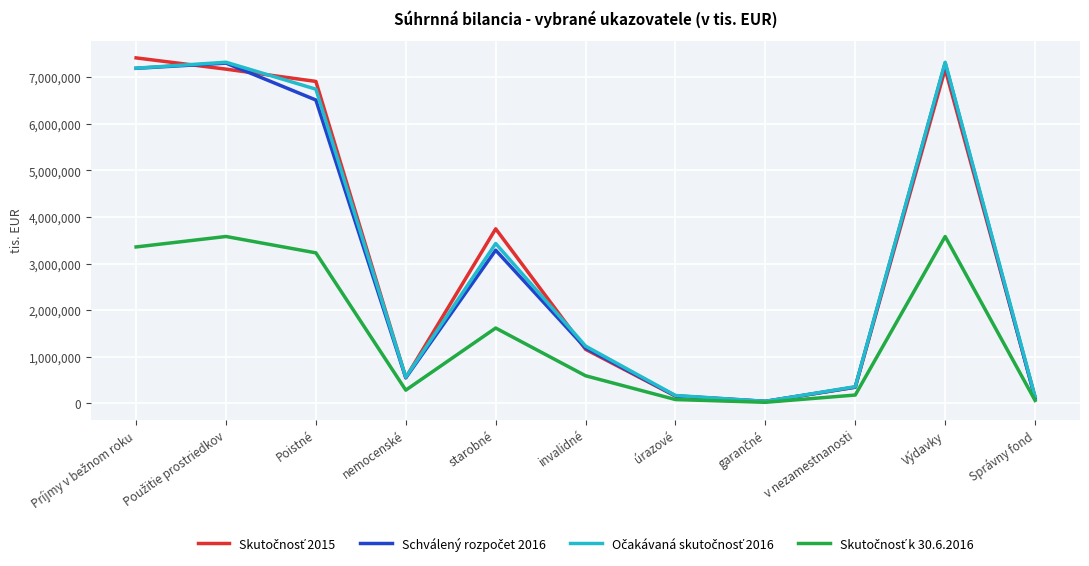

What is the maximum value shown in the chart?

7418227